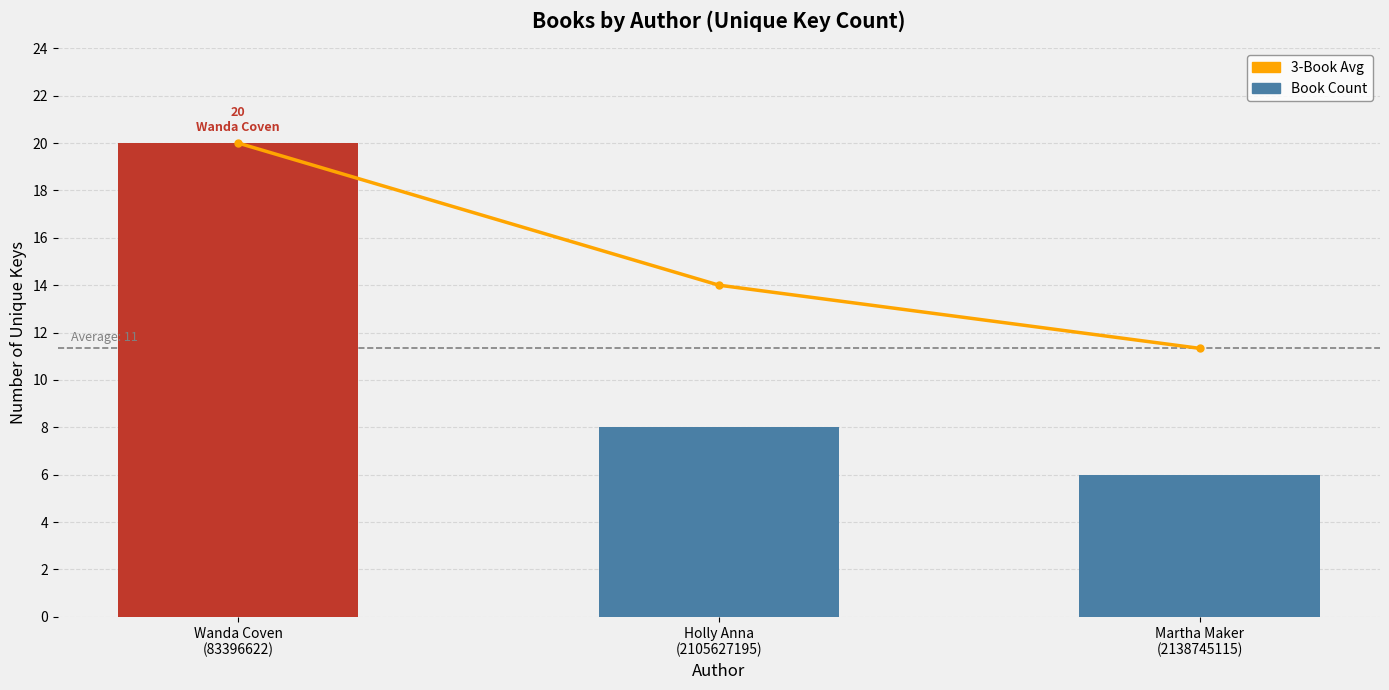

List the series in order of their overall mean, lowest first.

Book Count, 3-Book Avg